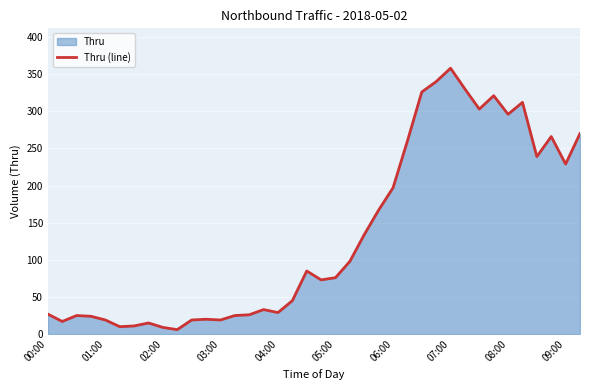

How many data points are above 76?

18